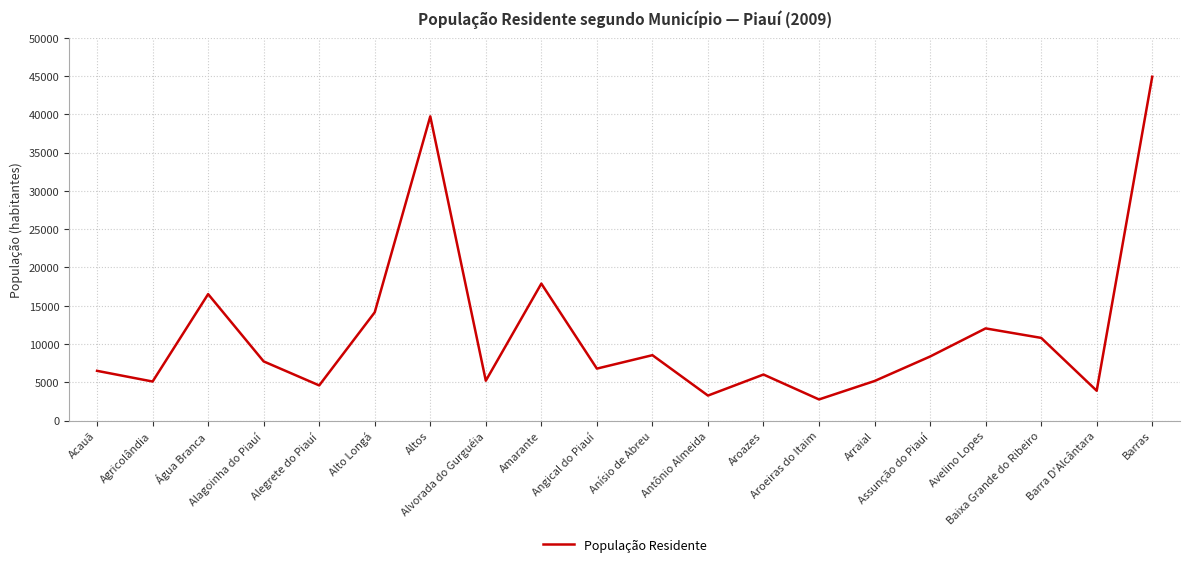

What is the smallest value displayed?

2760